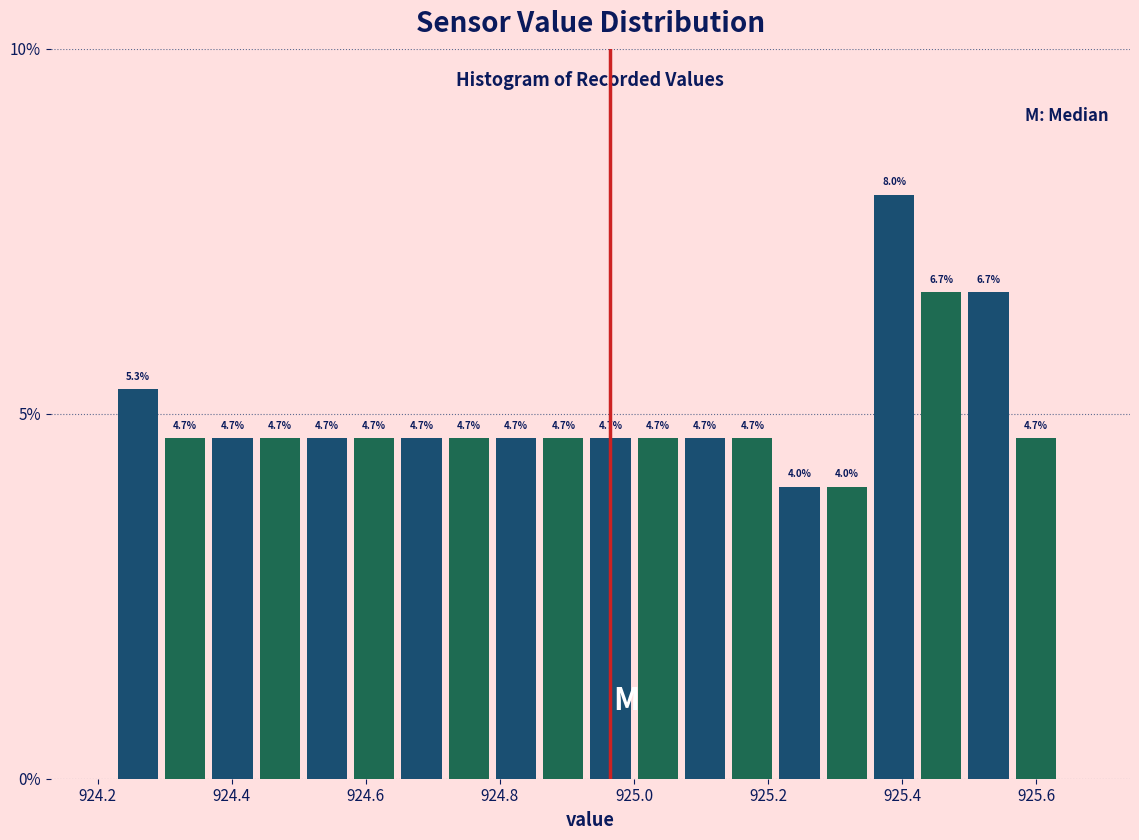

Around what value on the x-axis is the tallest bar? Give the approximate position of its centre, as read against the axis.

925.38